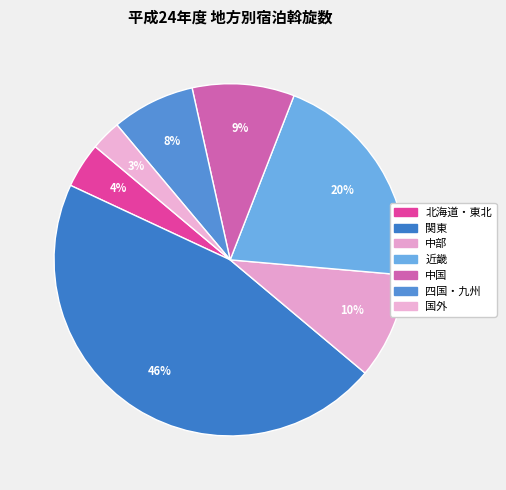

True or false: 近畿 accounts for 10% of the total.

False